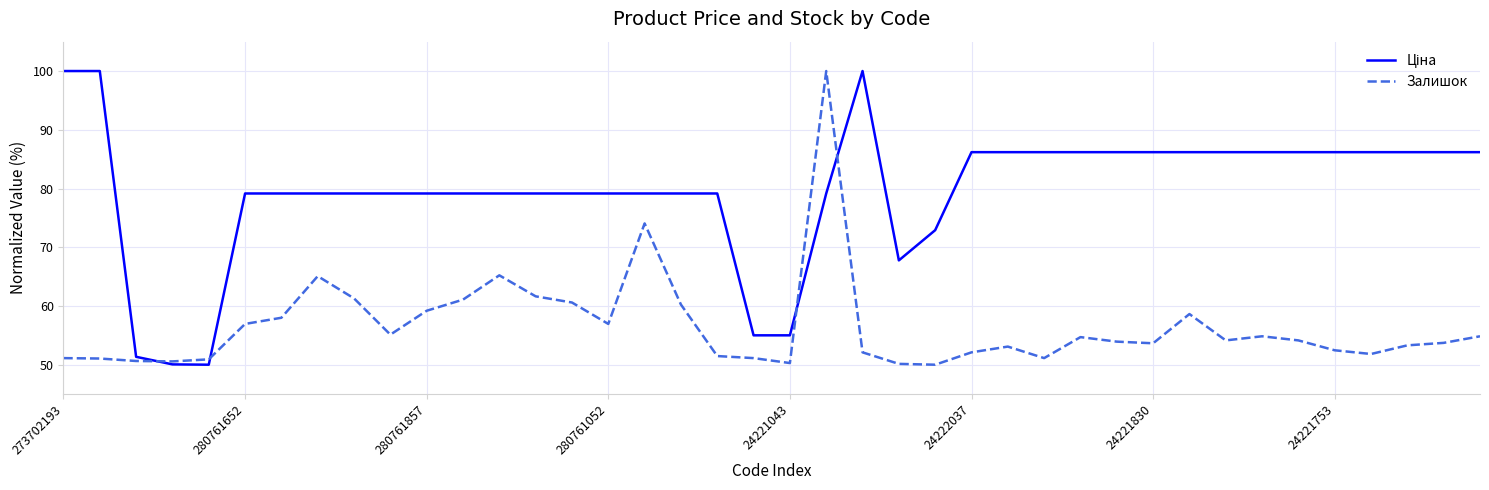

Is this an area chart (filled region under the line)?

No